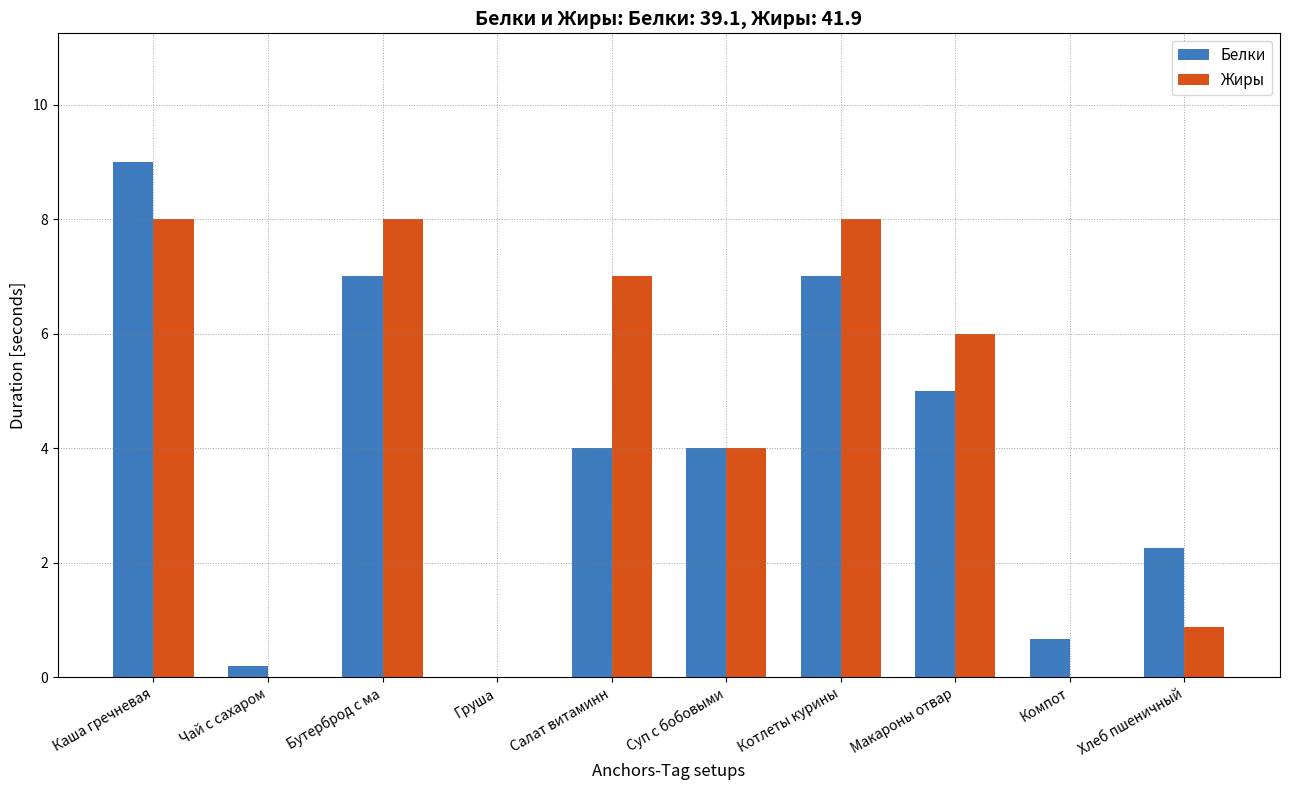

What is the total value across all series at Котлеты курины?

15.0